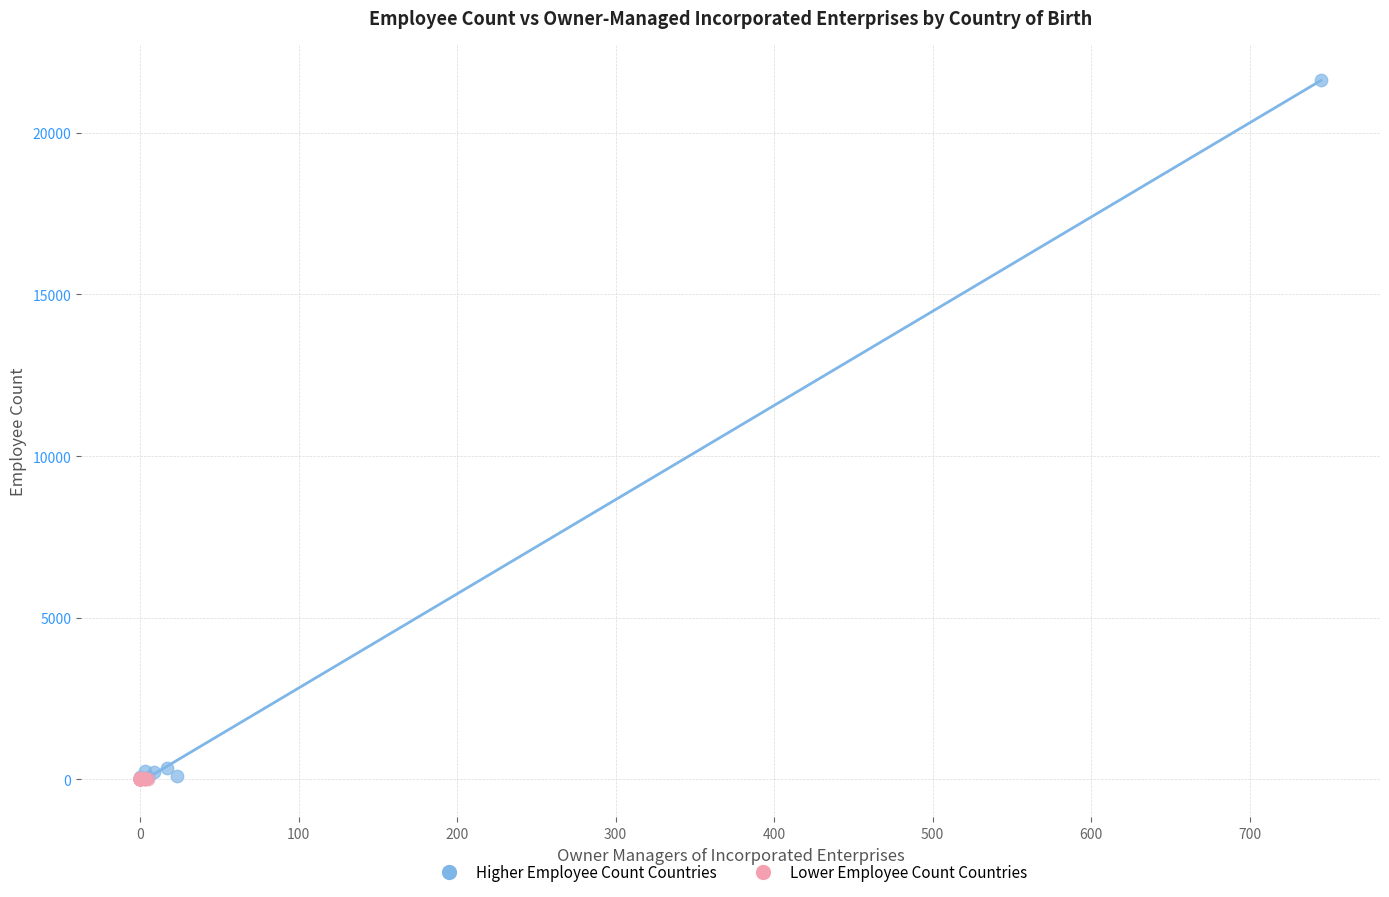

Which series has the widest spread of Y values?

Higher Employee Count Countries